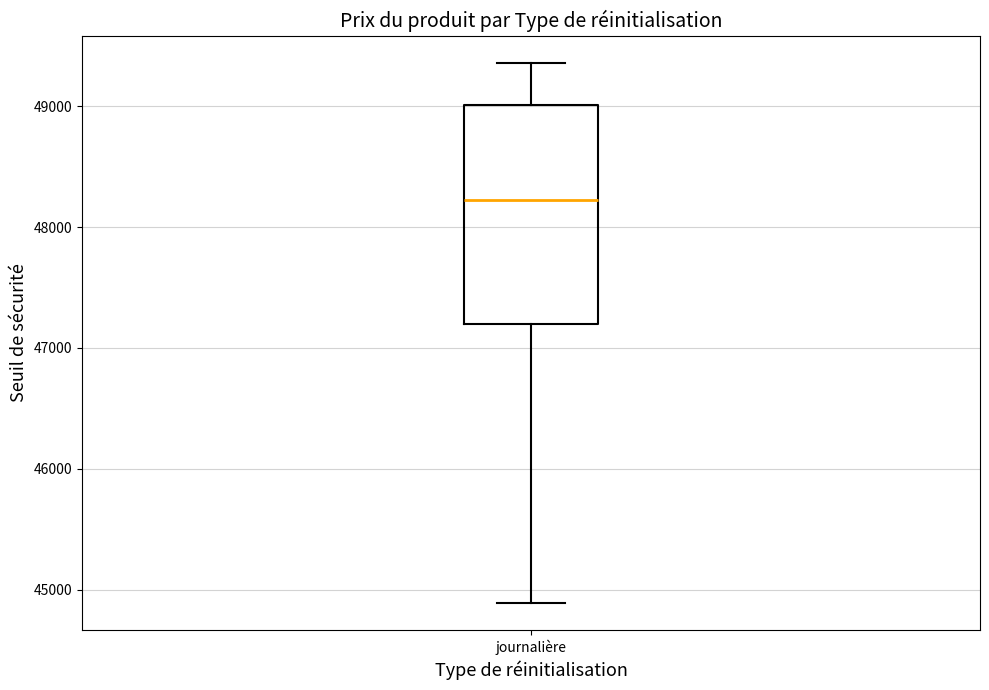

Read this box plot against the y-axis: the position of the median line, the range covered by the box, and the ends of both whiskers. The values are not printed on the chart, so give them approximately, as read against the axis.

median 48200, box 47200 to 49000, whiskers 44900 to 49400